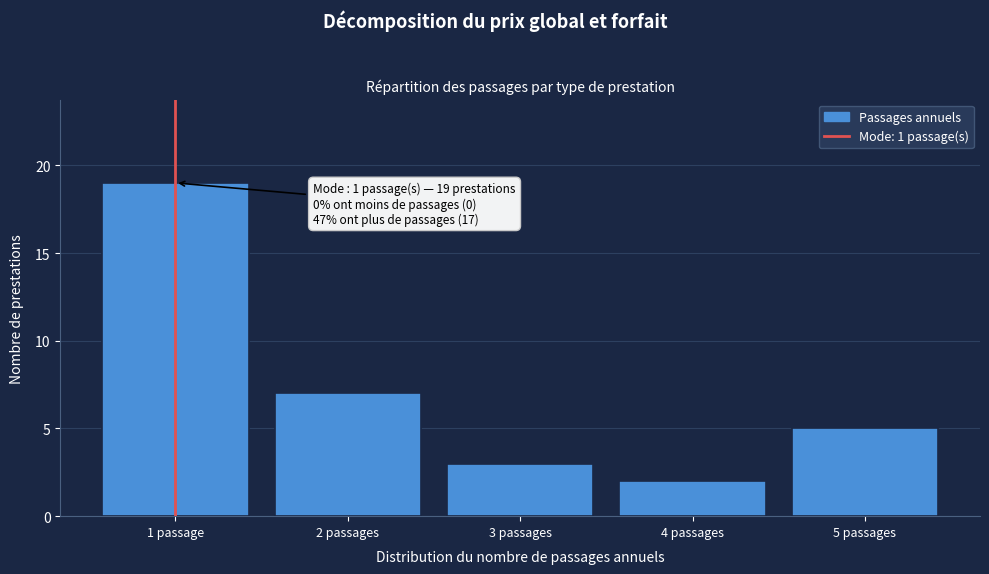

Reading left to right, transcribe all the data shown in this chart.

1 passage=19	2 passages=7	3 passages=3	4 passages=2	5 passages=5